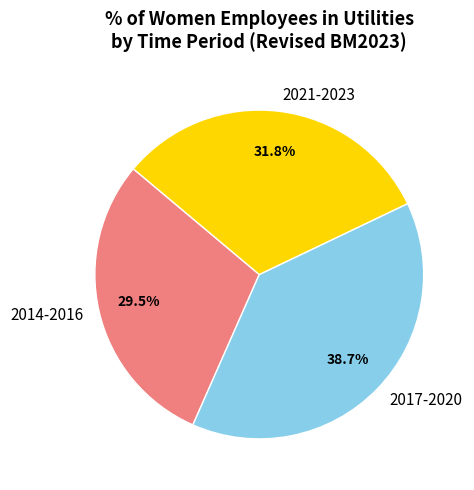

Approximately how many times larger is the value at 2014-2016 compared to 2021-2023?

0.9